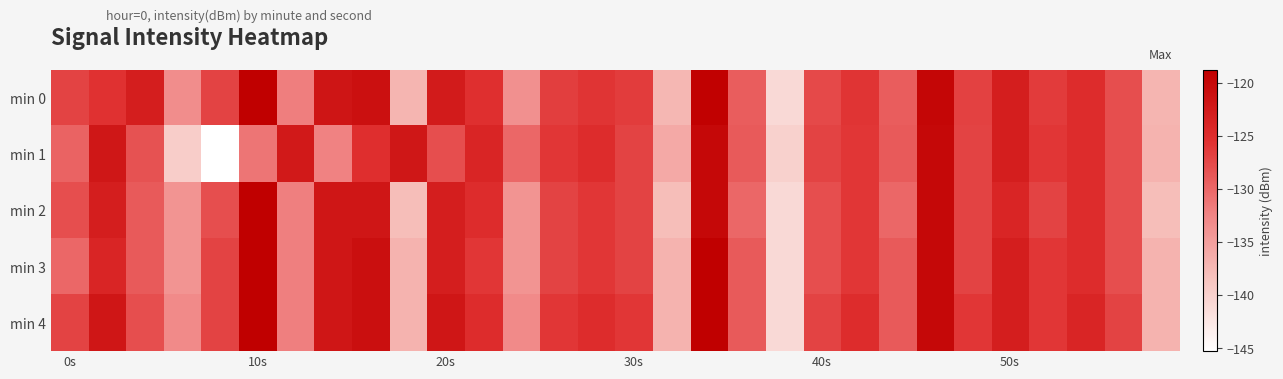

At which category is the sum across all series the highest?

17